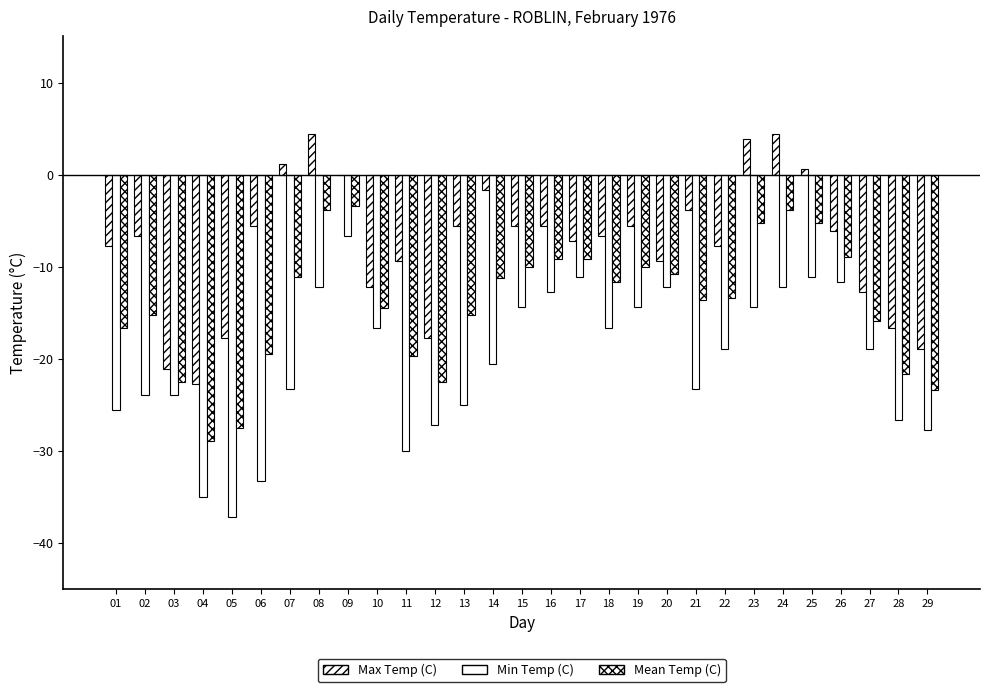

Reading left to right, what are all the values shown in this chart?

Max Temp (C): -7.8	-6.7	-21.1	-22.8	-17.8	-5.6	1.1	4.4	0.0	-12.2	-9.4	-17.8	-5.6	-1.7	-5.6	-5.6	-7.2	-6.7	-5.6	-9.4	-3.9	-7.8	3.9	4.4	0.6	-6.1	-12.8	-16.7	-18.9
Min Temp (C): -25.6	-23.9	-23.9	-35.0	-37.2	-33.3	-23.3	-12.2	-6.7	-16.7	-30.0	-27.2	-25.0	-20.6	-14.4	-12.8	-11.1	-16.7	-14.4	-12.2	-23.3	-18.9	-14.4	-12.2	-11.1	-11.7	-18.9	-26.7	-27.8
Mean Temp (C): -16.7	-15.3	-22.5	-28.9	-27.5	-19.5	-11.1	-3.9	-3.4	-14.5	-19.7	-22.5	-15.3	-11.2	-10.0	-9.2	-9.2	-11.7	-10.0	-10.8	-13.6	-13.4	-5.3	-3.9	-5.3	-8.9	-15.9	-21.7	-23.4